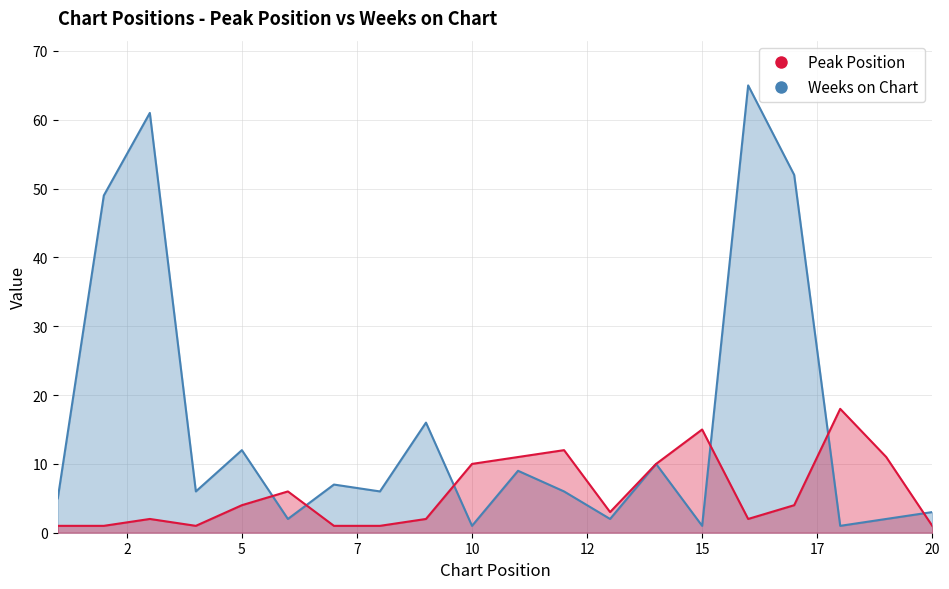

The value of Peak Position at 3 is 1. True or false?

False